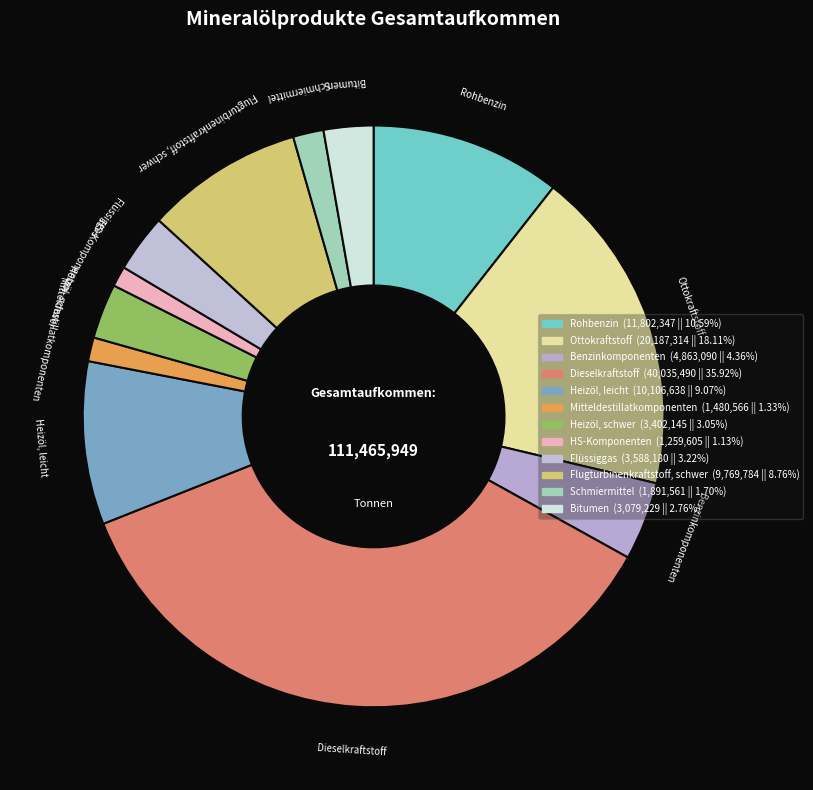

How many slices are in this pie chart?

12